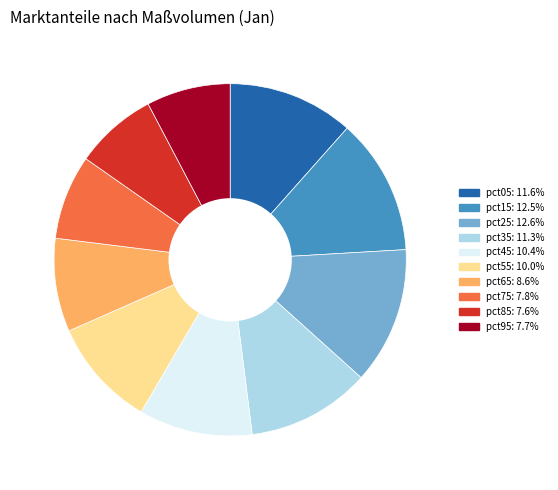

Does pct25 represent more than half of the total?

No